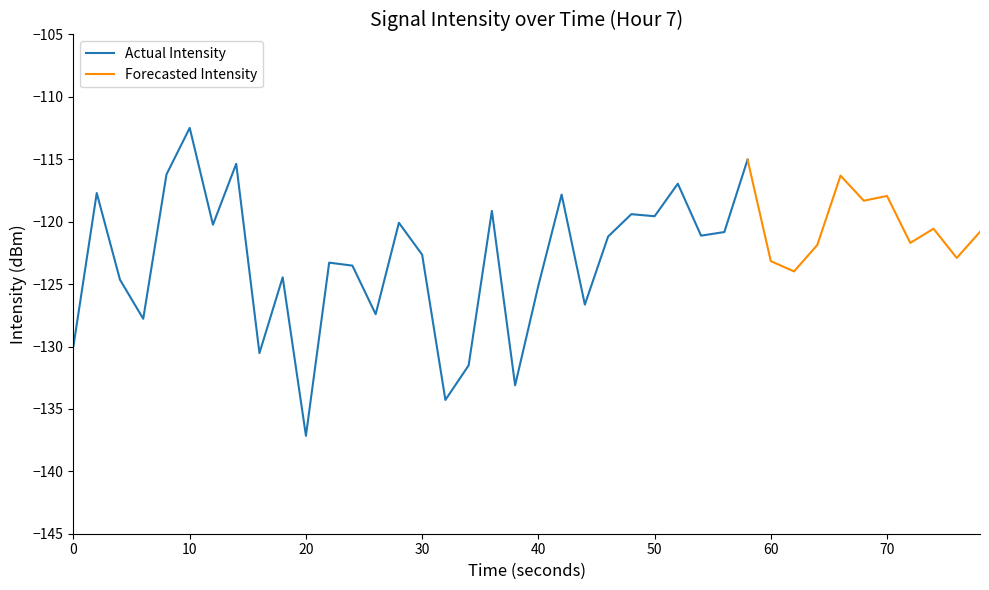

What is the minimum value shown in the chart?

-137.2